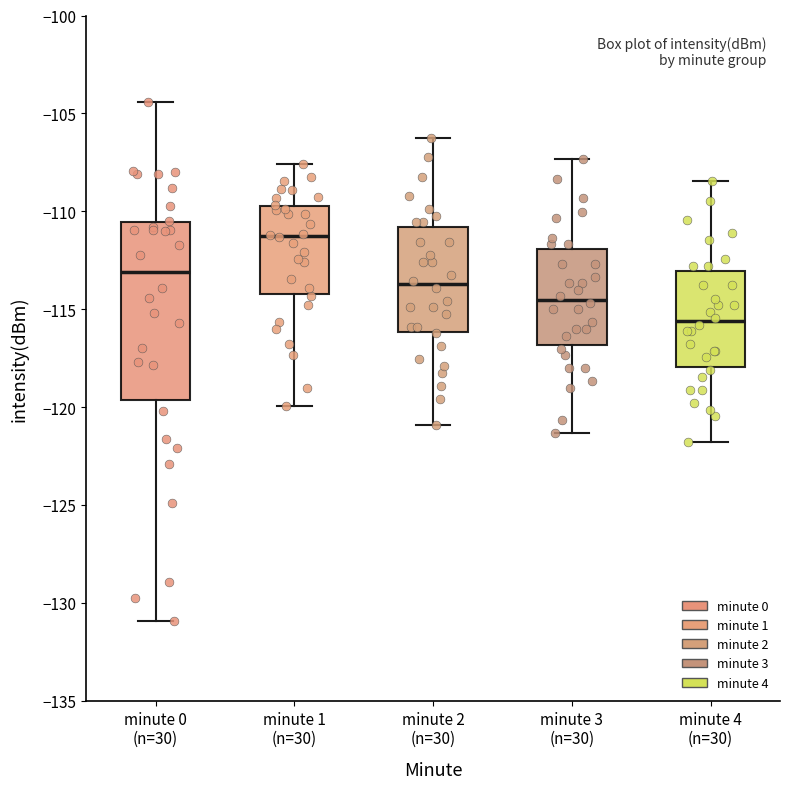

Reading left to right, read every box against the y-axis: the position of its median line, the range the box covers, and the ends of its whiskers. The values are not printed on the chart, so give them approximately, as read against the axis.

minute 0 (n=30): median -113.0, box -119.5 to -110.5, whiskers -131.0 to -104.5
minute 1 (n=30): median -111.5, box -114.0 to -109.5, whiskers -120.0 to -107.5
minute 2 (n=30): median -113.5, box -116.0 to -111.0, whiskers -121.0 to -106.0
minute 3 (n=30): median -114.5, box -117.0 to -112.0, whiskers -121.5 to -107.5
minute 4 (n=30): median -115.5, box -118.0 to -113.0, whiskers -122.0 to -108.5